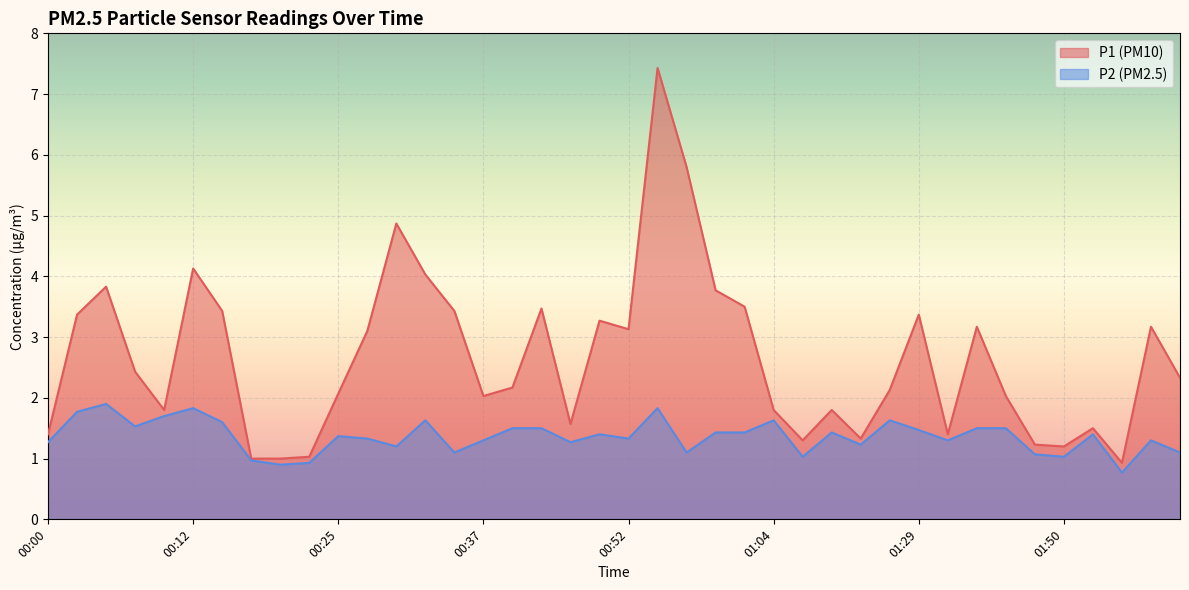

Rank the series by their maximum value, from highest to lowest.

P1, P2